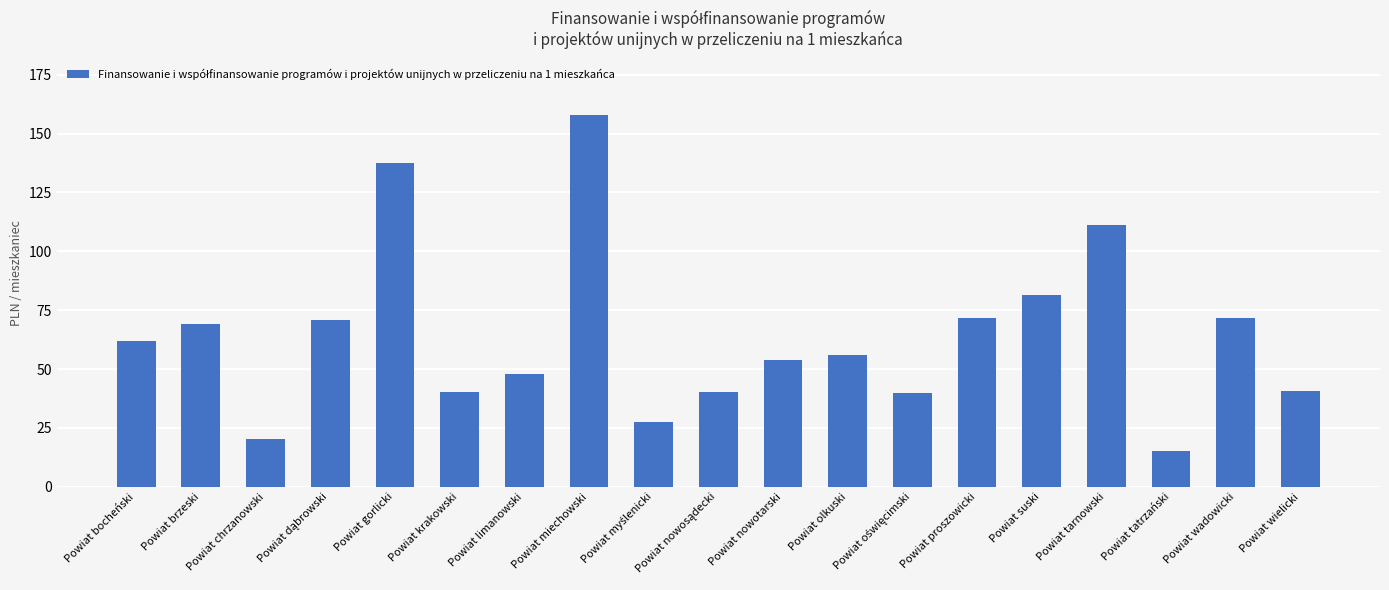

What is the label of the 3rd bar from the left?

Powiat chrzanowski